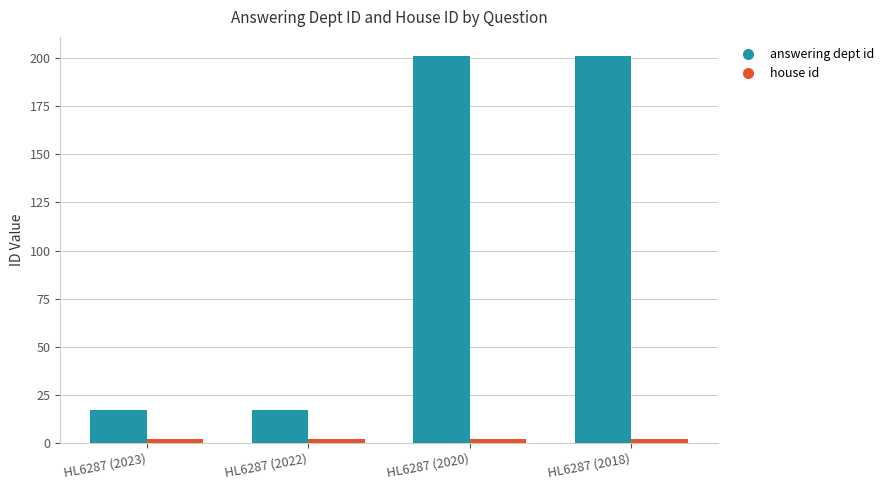

How many values in the answering dept id series are below 201?

2